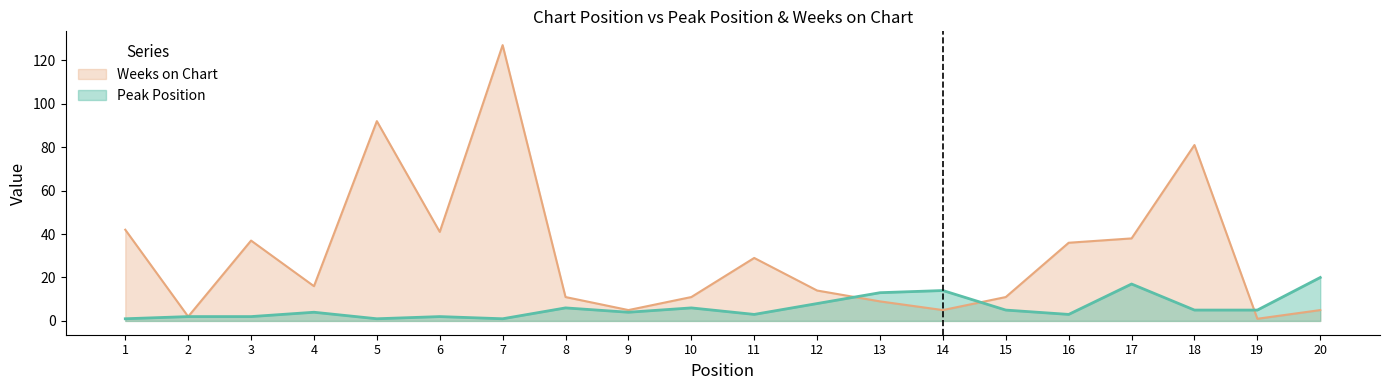

Between which two adjacent categories do Weeks on Chart and Peak Position first intersect?

12 and 13